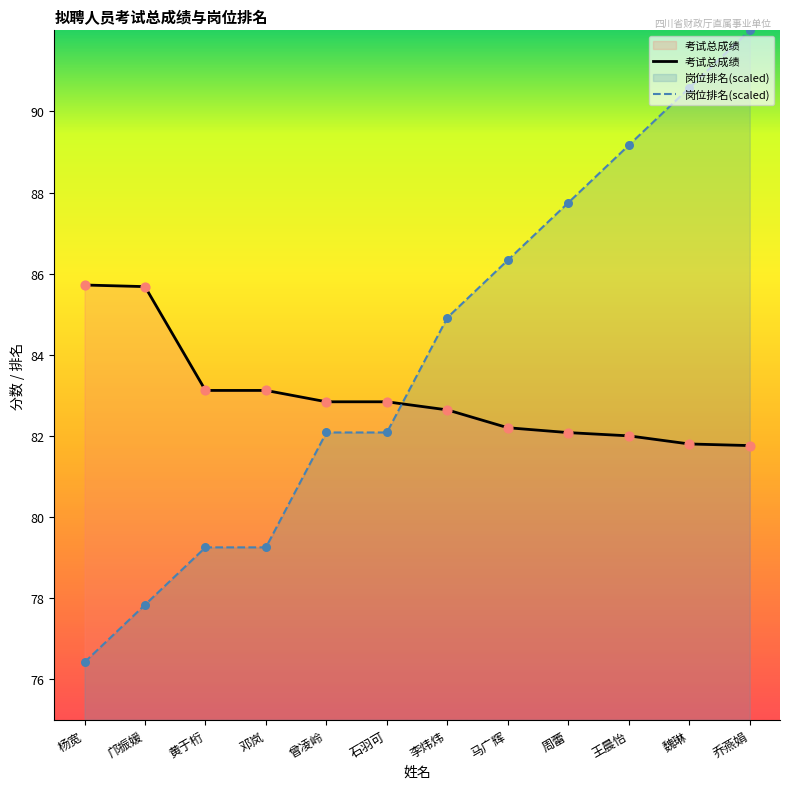

Which series has the largest total across all categories?

岗位排名(scaled)